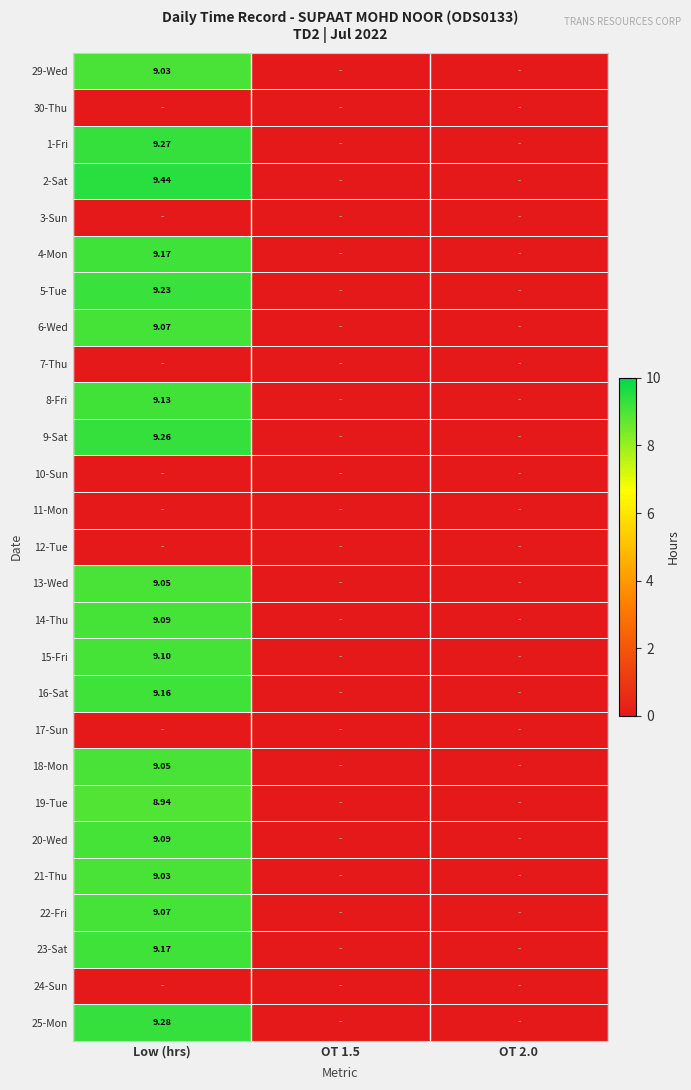

What is the greatest value displayed?

9.4